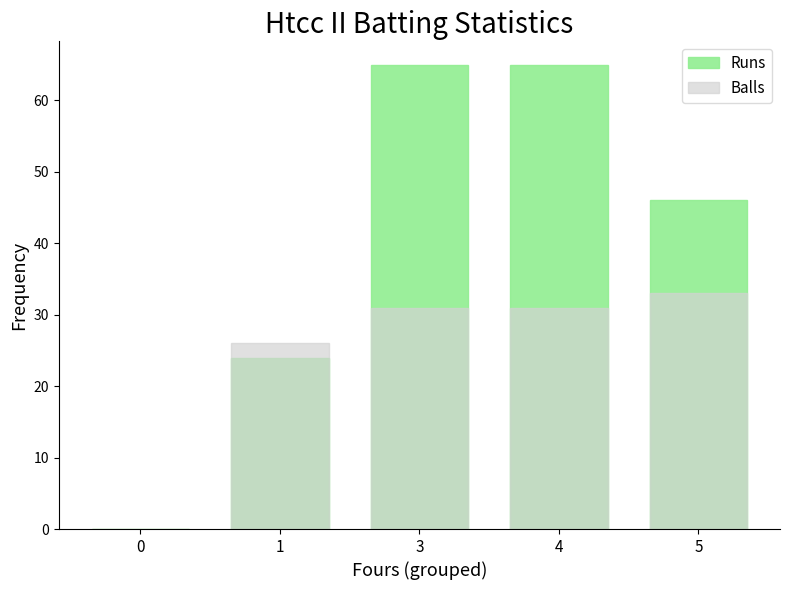

What is the difference between the Balls values at 5 and 3?

2